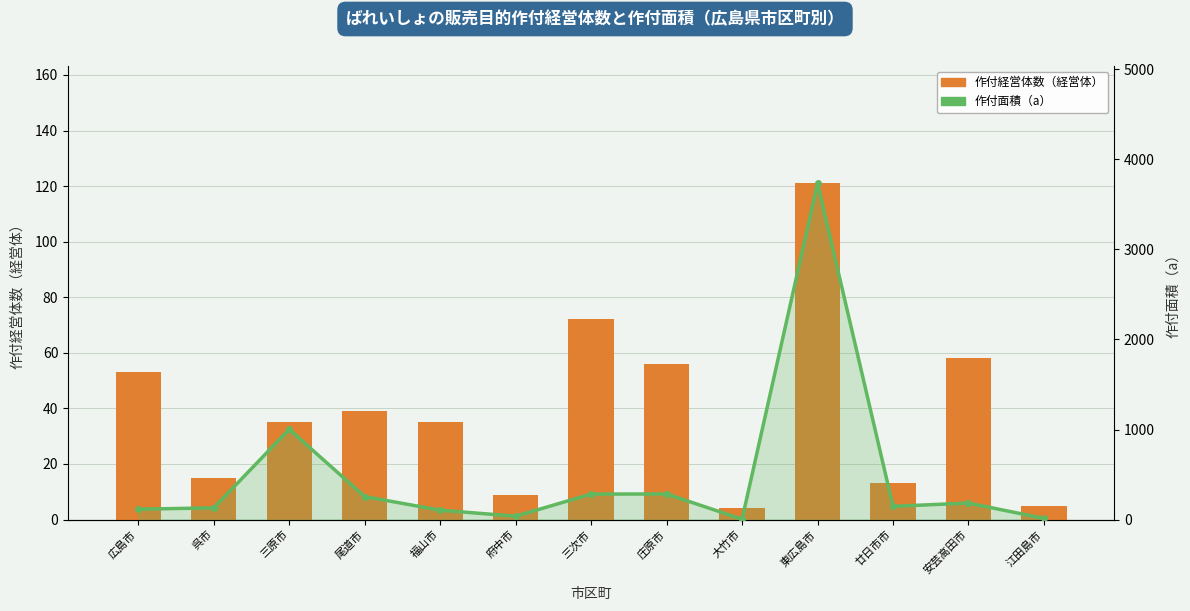

Which category has the lowest value in the 作付面積（a） series?

大竹市